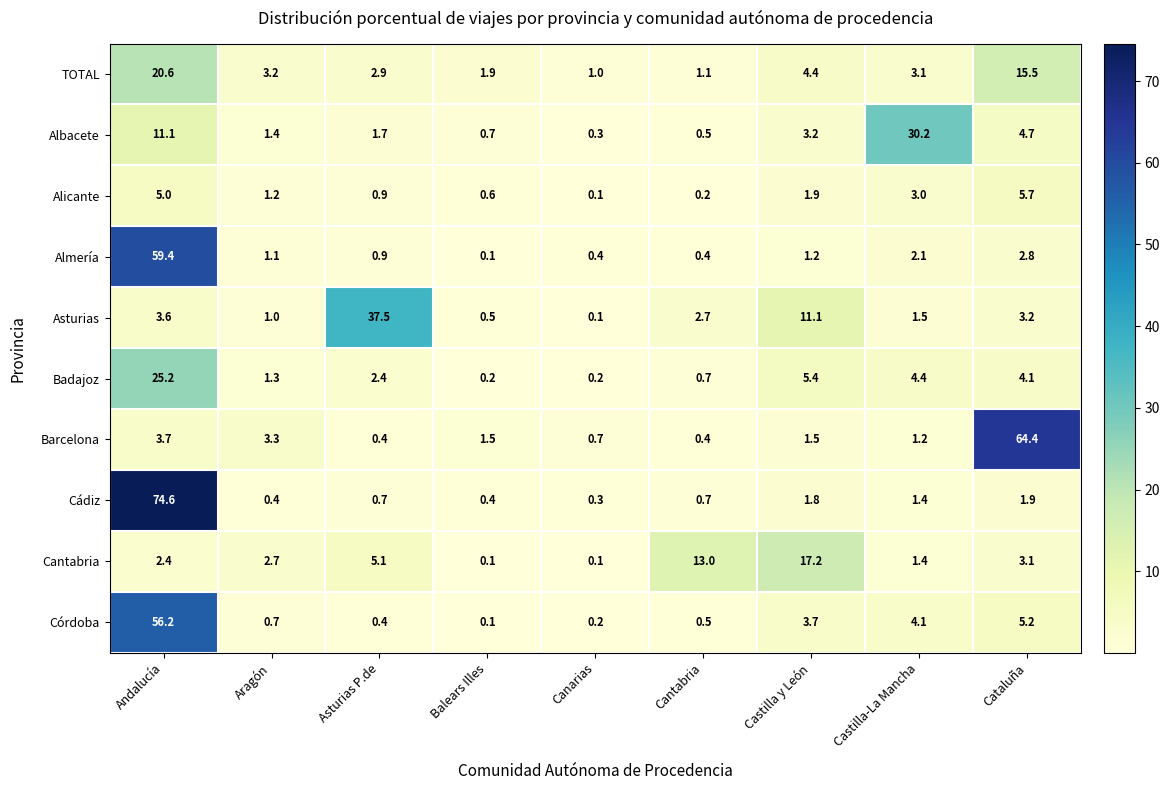

What is the difference between the Cádiz values at Andalucía and Cantabria?

73.9